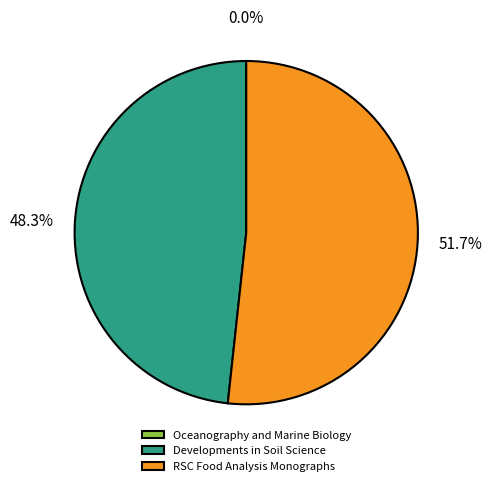

What is the largest slice in the pie chart?

RSC Food Analysis Monographs